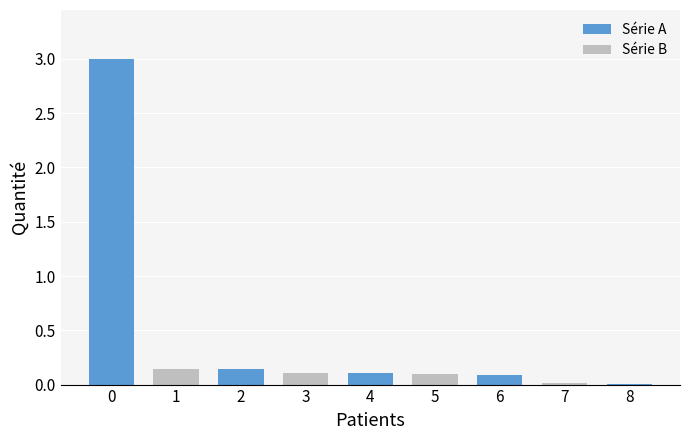

What is the difference between the second highest and minimum values?

0.1